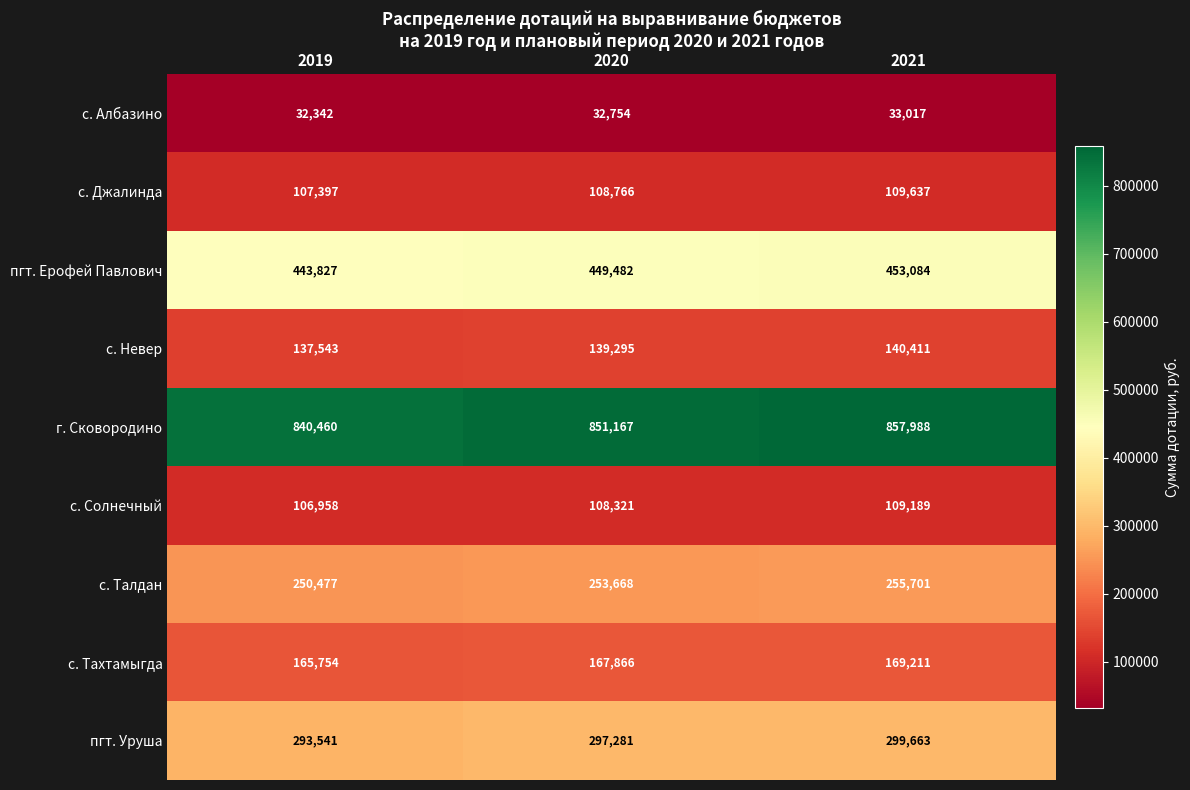

True or false: пгт. Ерофей Павлович has a value of 449482 at 2020.

True